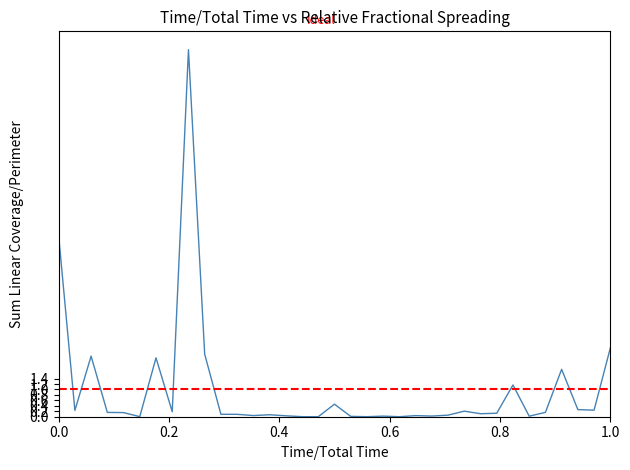

What is the difference between the maximum and minimum values?

13.5